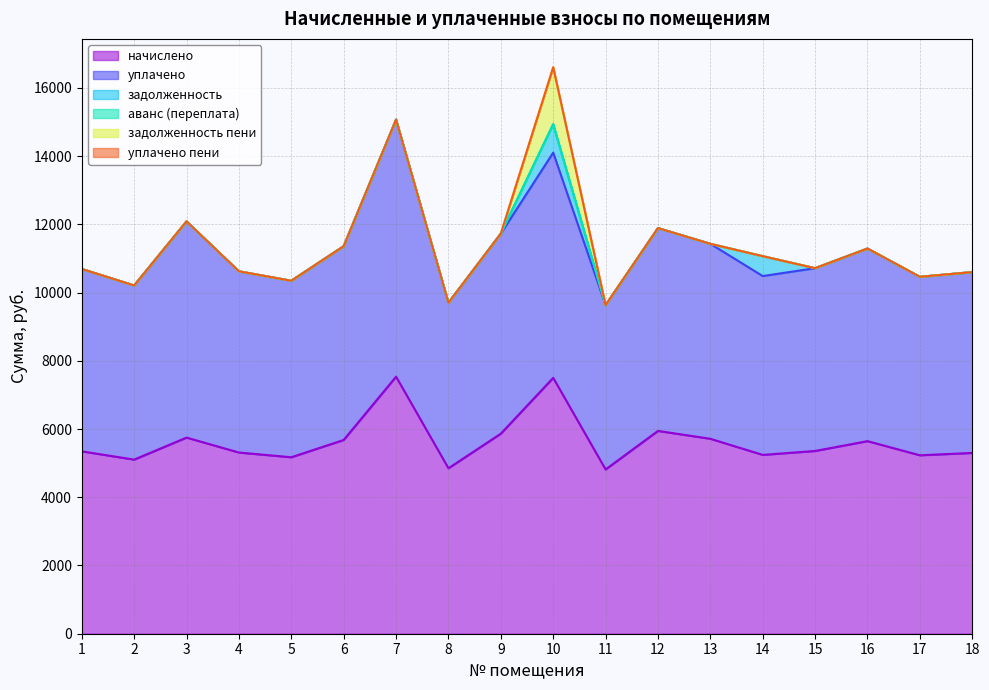

At which category does уплачено пени reach its first local peak?

10